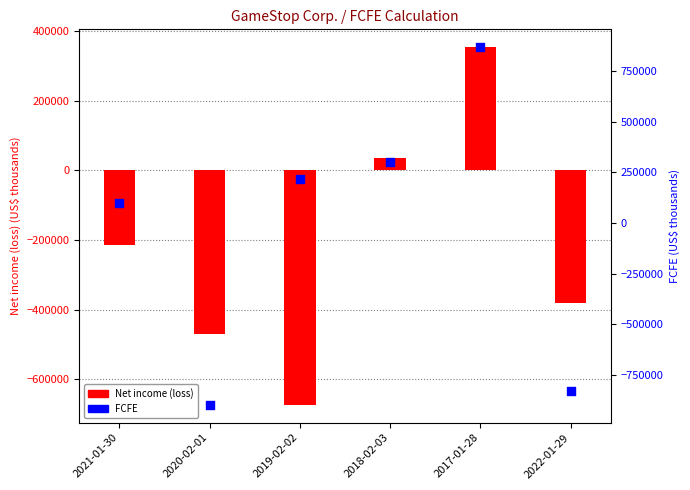

Which series has the widest spread of Y values?

FCFE